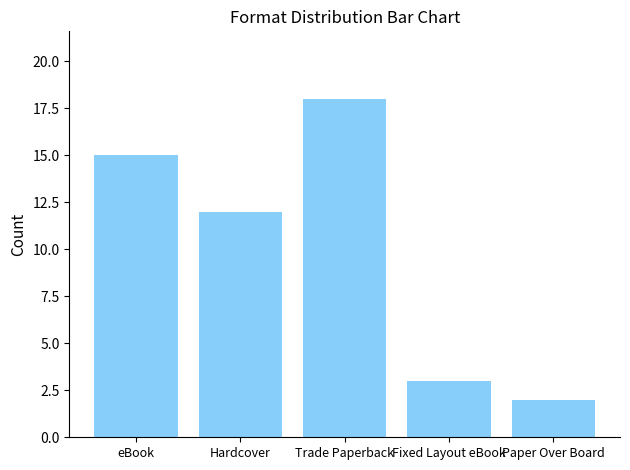

What is the label of the 2nd bar from the left?

Hardcover